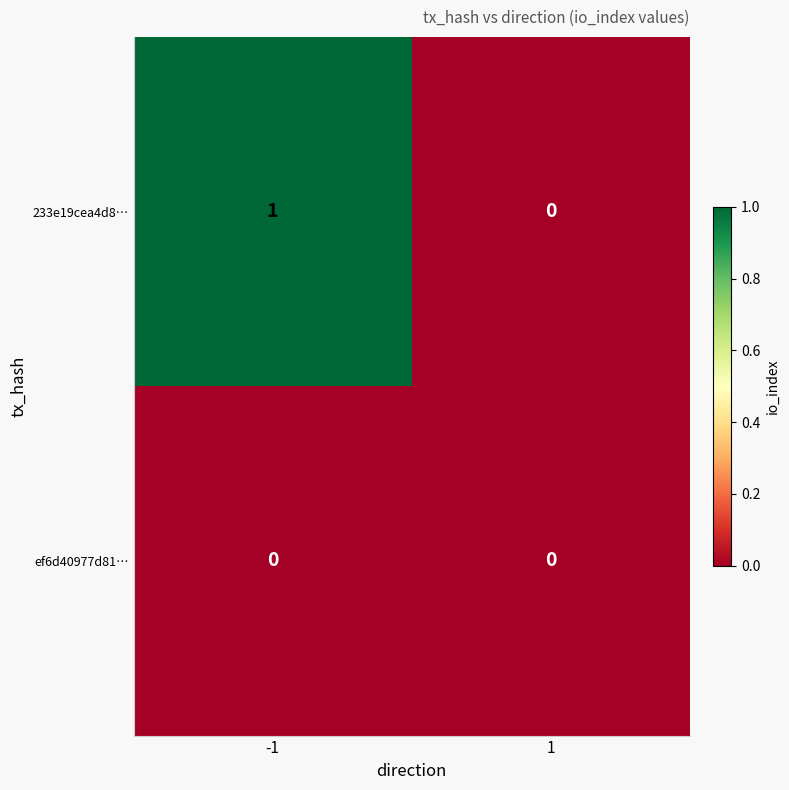

Reading left to right, extract all data points from this chart.

233e19cea4d8…: 1	0
ef6d40977d81…: 0	0